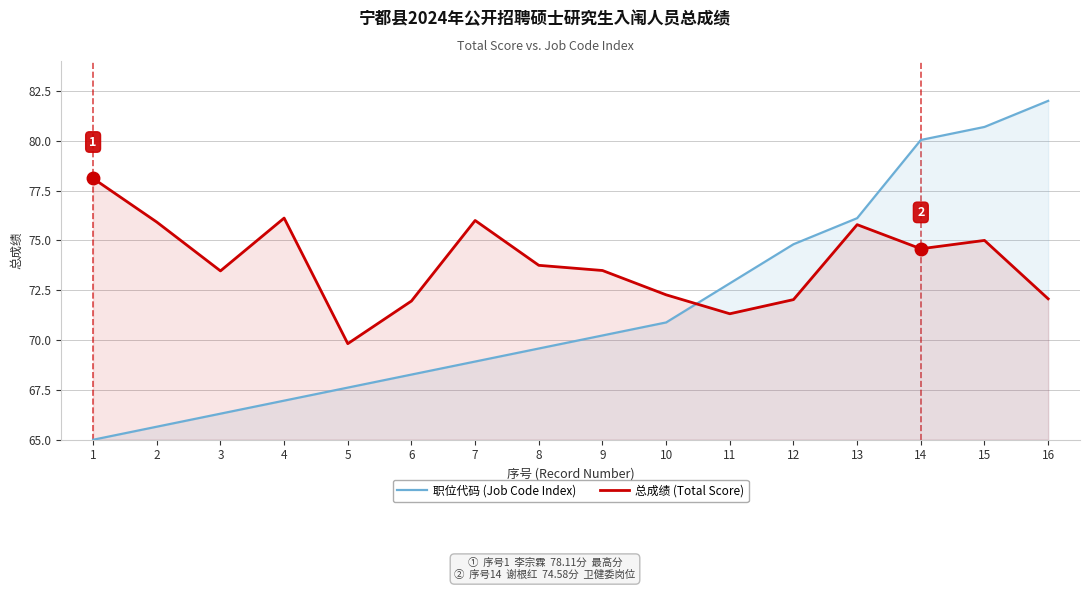

What is the difference between the second highest and second lowest values in the 总成绩 (Total Score) series?

4.8